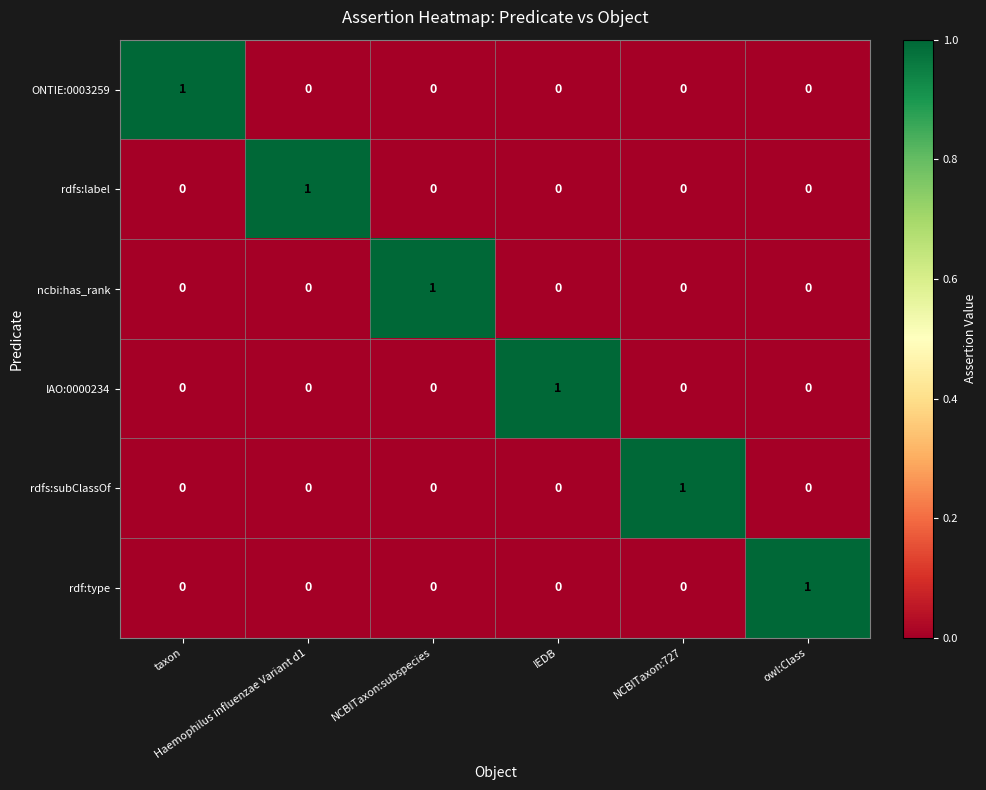

Count the rdfs:label values in the range 0 to 1.

6